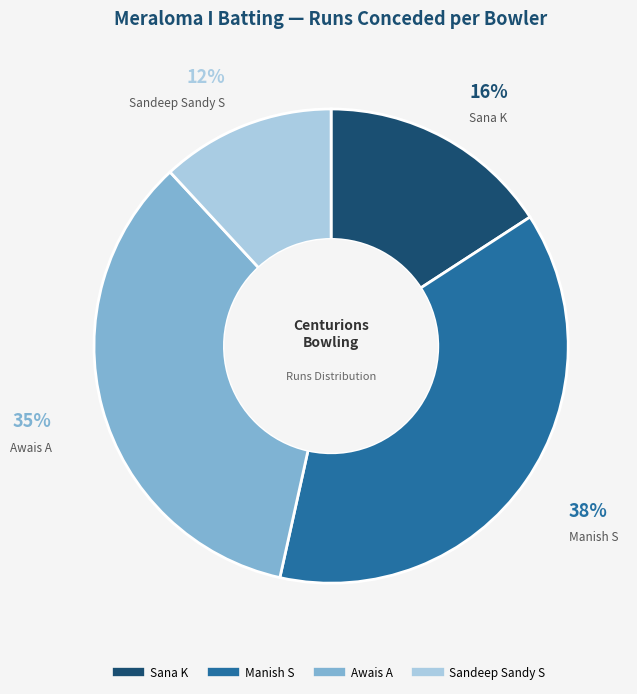

How many slices are in this pie chart?

4